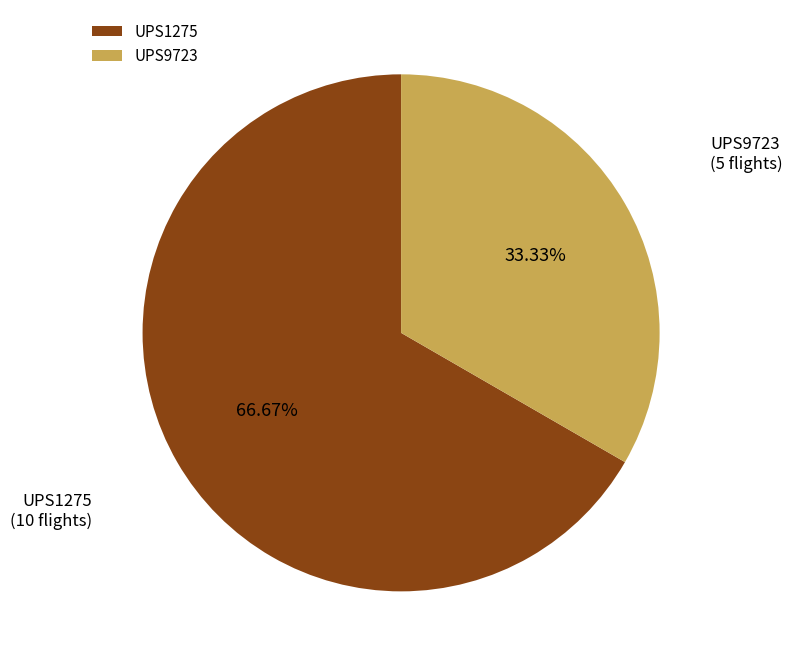

Does UPS9723 account for over 50% of the chart?

No